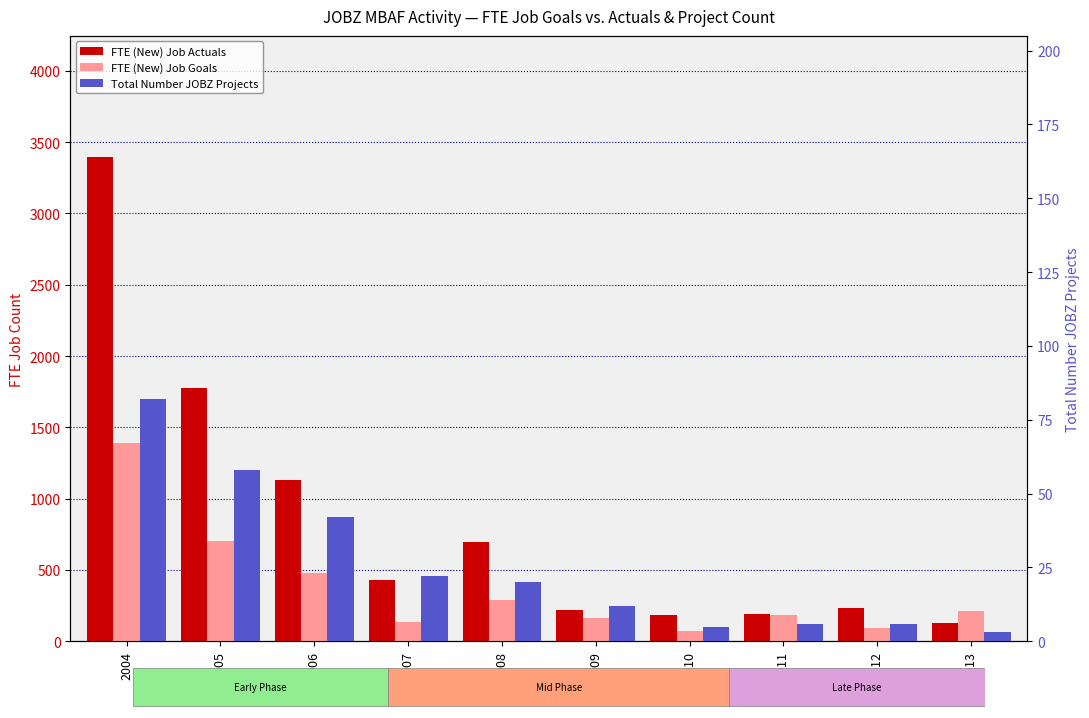

Which series has the largest range (max minus min)?

FTE (New) Job Actuals